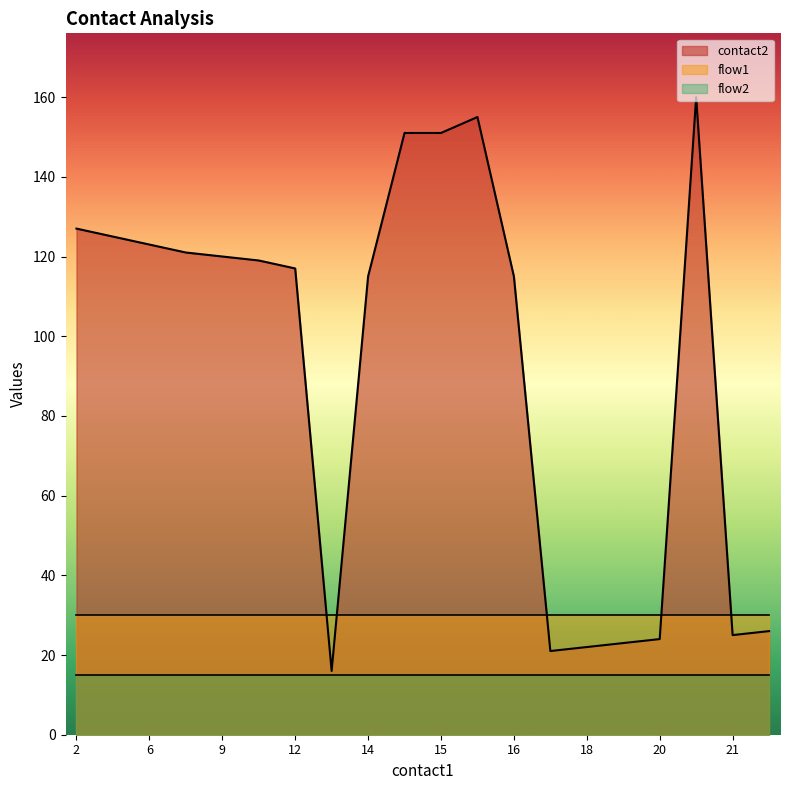

Is it true that contact2 equals 57 at 16?

False